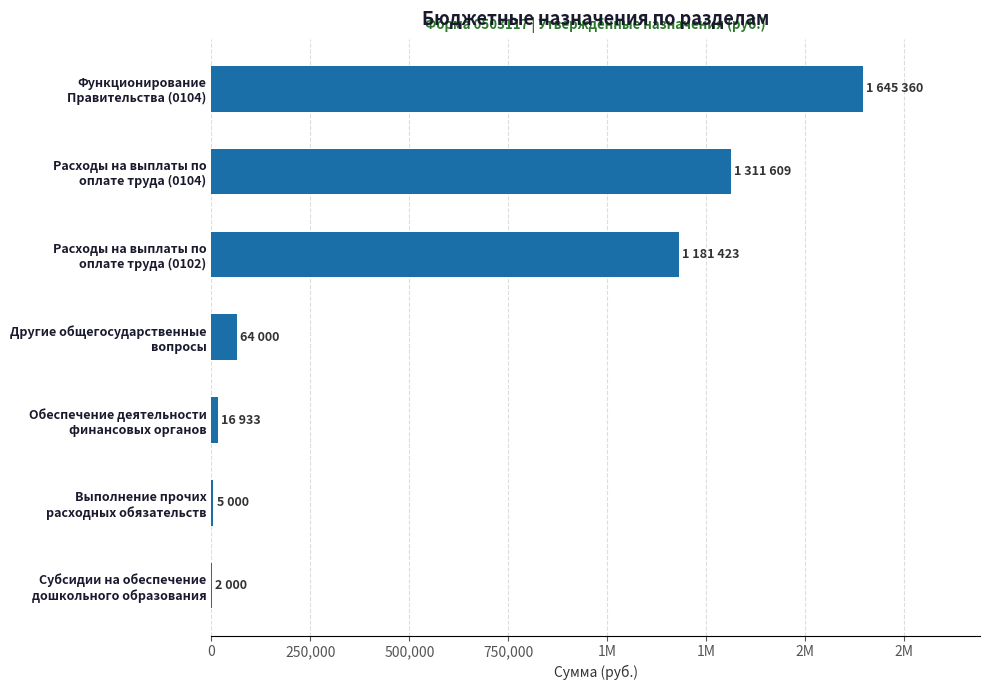

Count the number of values greater than 64000.

3